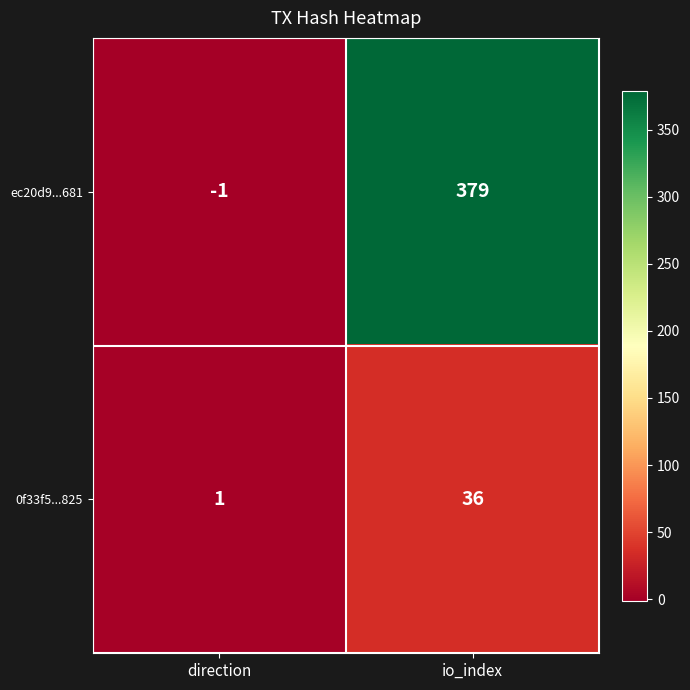

The 0f33f5...825 series shows 53 at io_index. True or false?

False